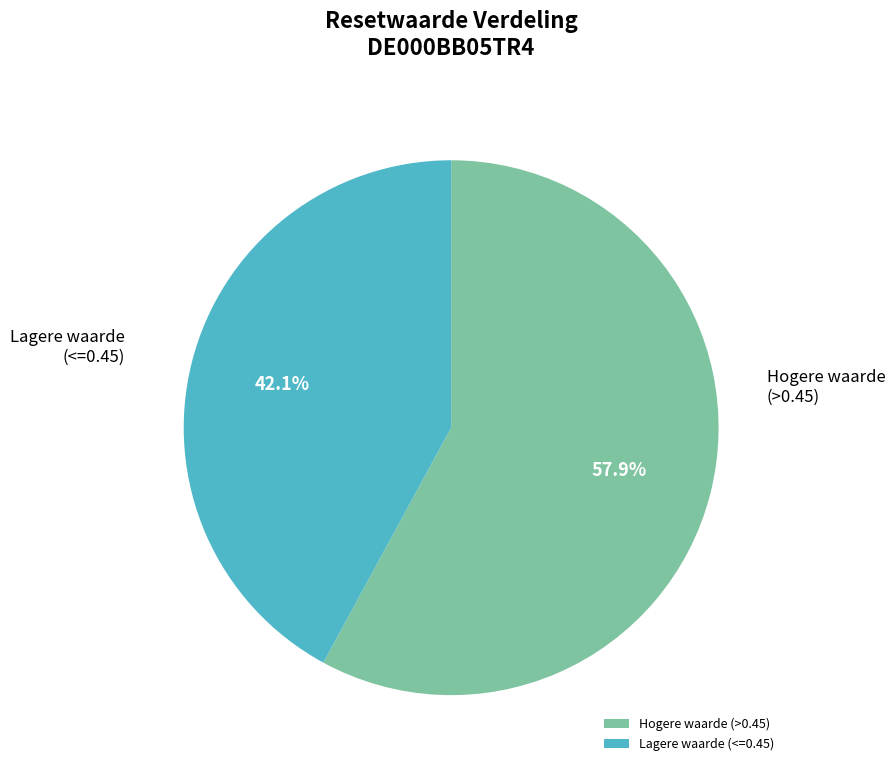

Combined, what portion of the pie is Hogere waarde (>0.45) and Lagere waarde (<=0.45)?

100.0%